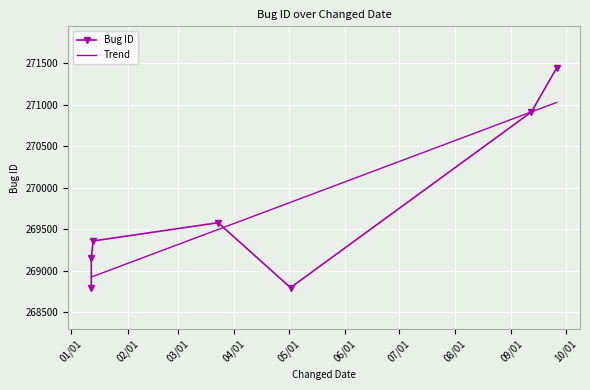

Rank the categories by value from lowest to highest.

2017-05-02, 2017-01-12, 2017-01-12, 2017-01-13, 2017-03-23, 2017-09-12, 2017-09-26